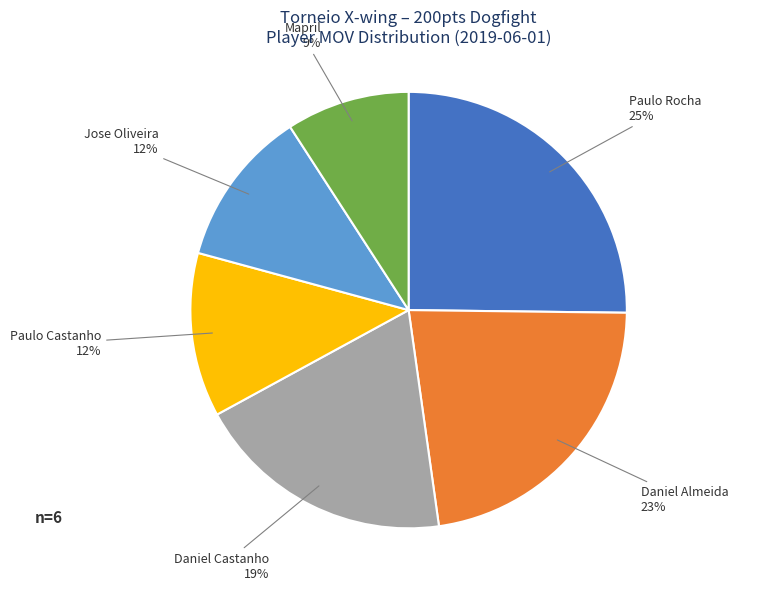

Is there a majority slice in this chart?

No